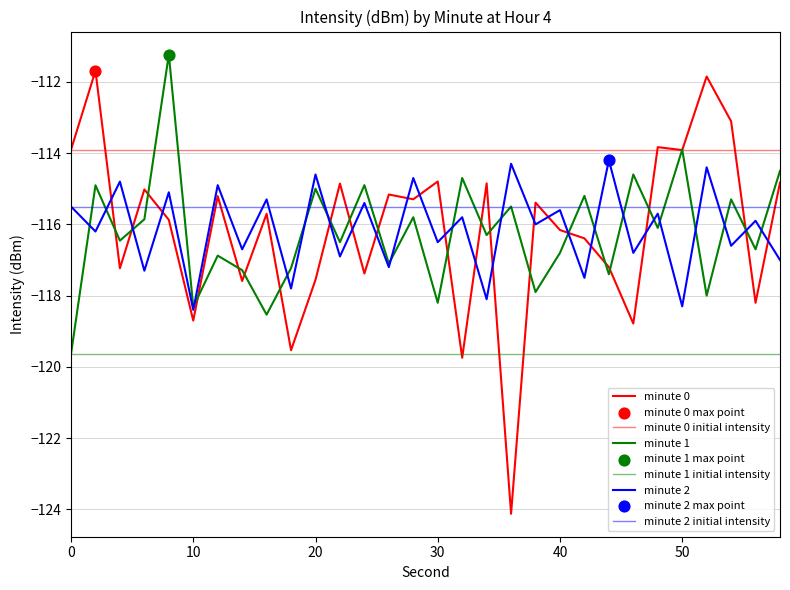

Which series reaches the minimum Y coordinate?

intensity(dBm) minute 0